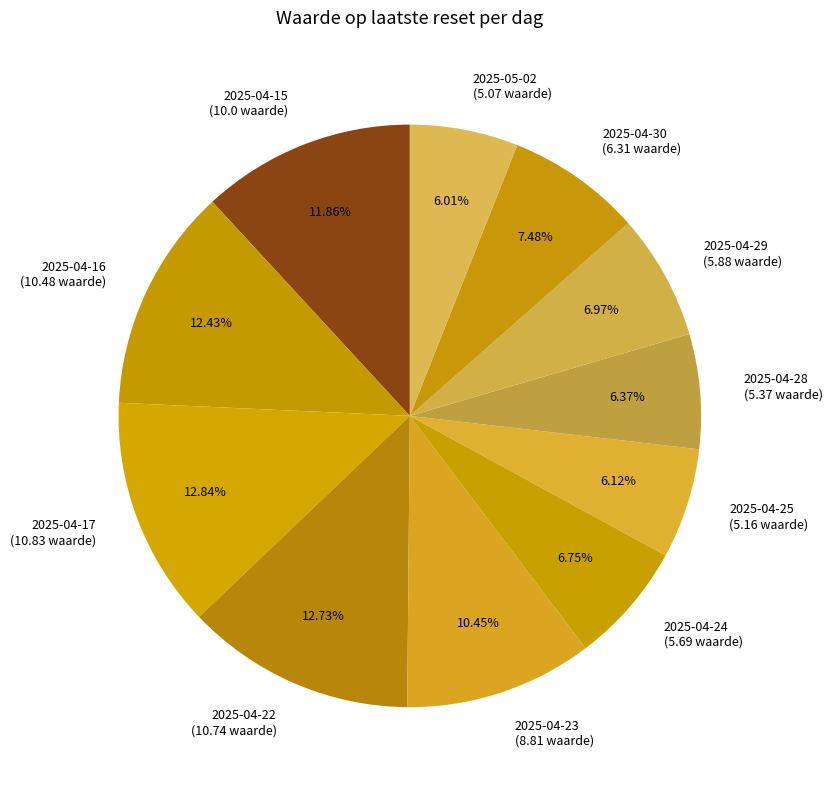

To the nearest percent, what is the difference between the largest and smallest slice percentages?

7%